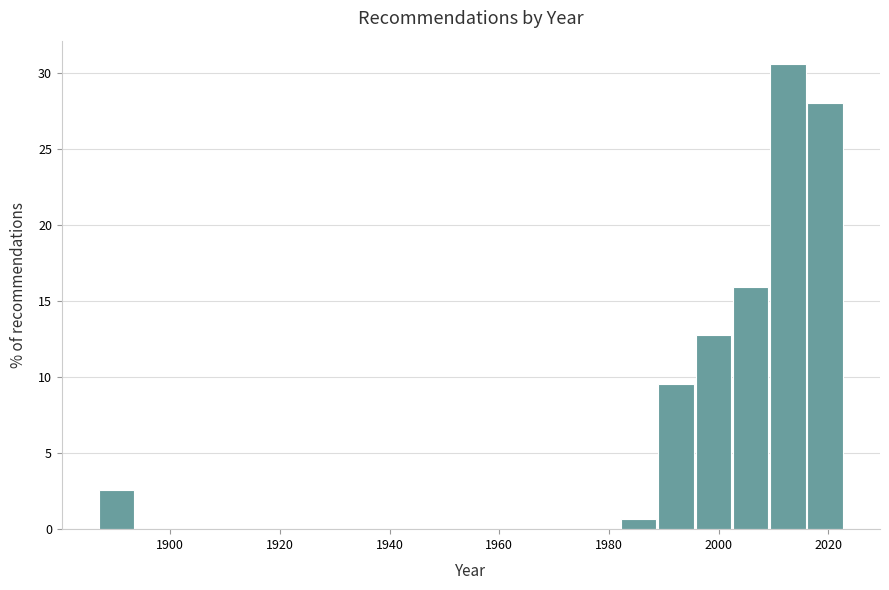

Around what value on the x-axis is the tallest bar? Give the approximate position of its centre, as read against the axis.

2012